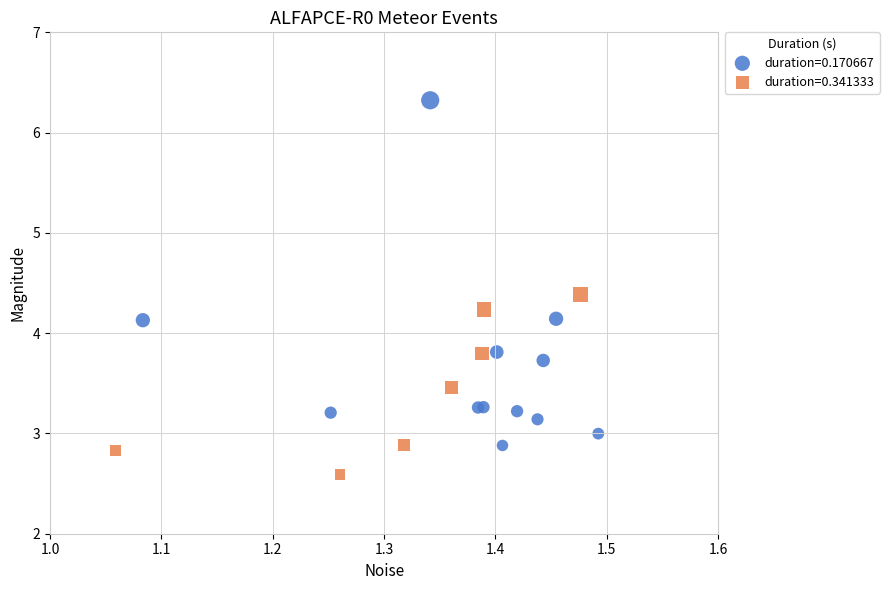

Which series has the widest spread of Y values?

duration=0.170667